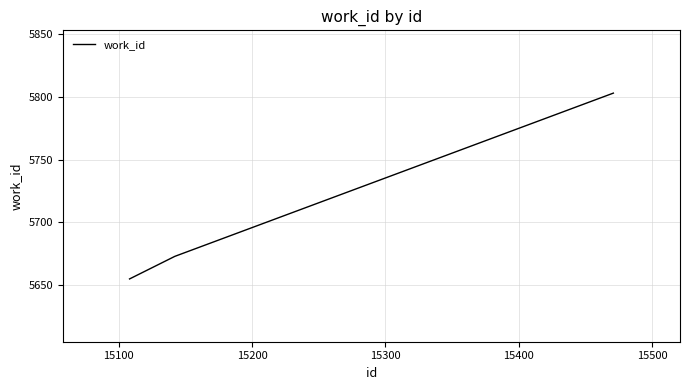

What is the greatest value displayed?

5803